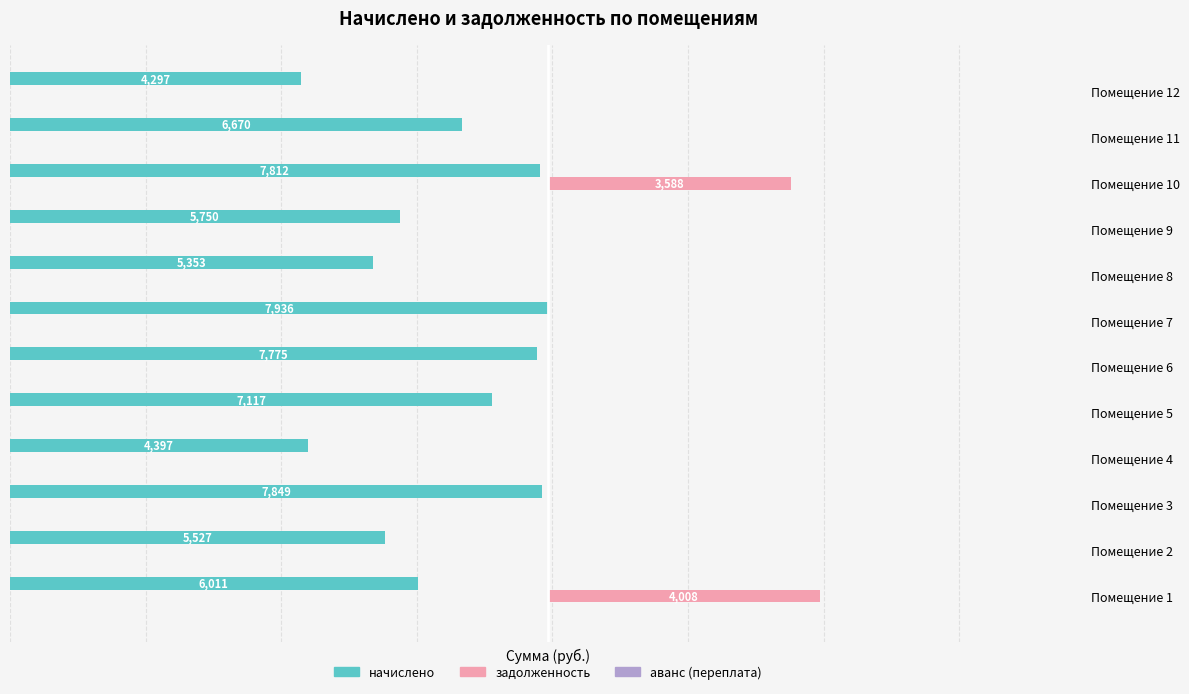

List the labels in order of начислено value, smallest first.

Помещение 12, Помещение 4, Помещение 8, Помещение 2, Помещение 9, Помещение 1, Помещение 11, Помещение 5, Помещение 6, Помещение 10, Помещение 3, Помещение 7